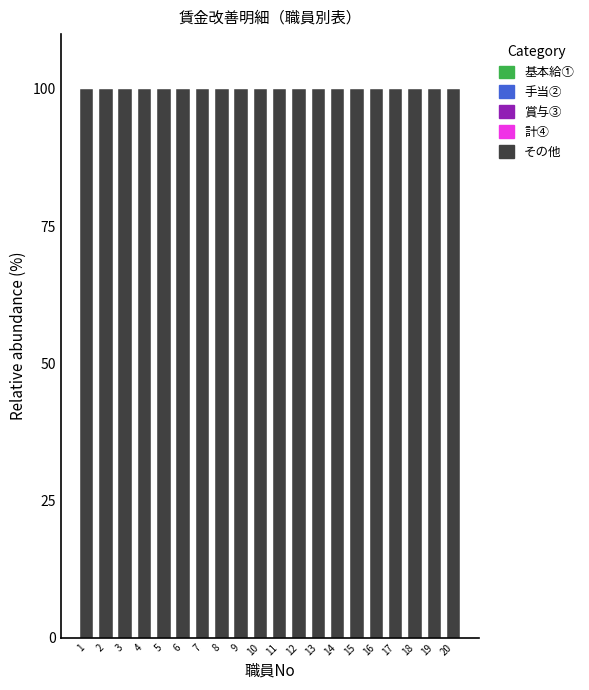

What is the greatest value displayed?

100